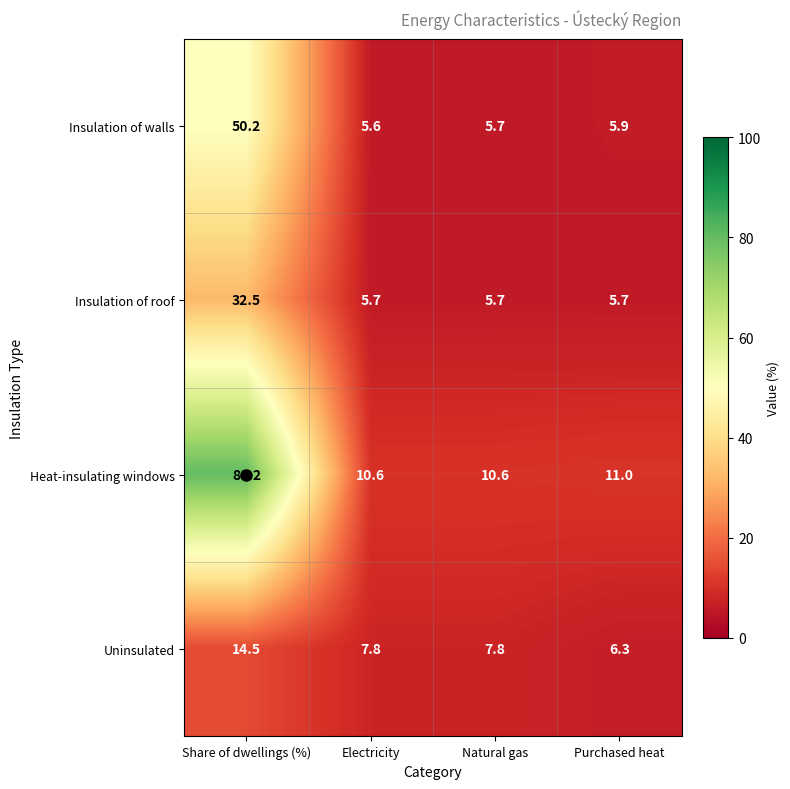

True or false: Uninsulated has a value of 11.3 at Purchased heat.

False